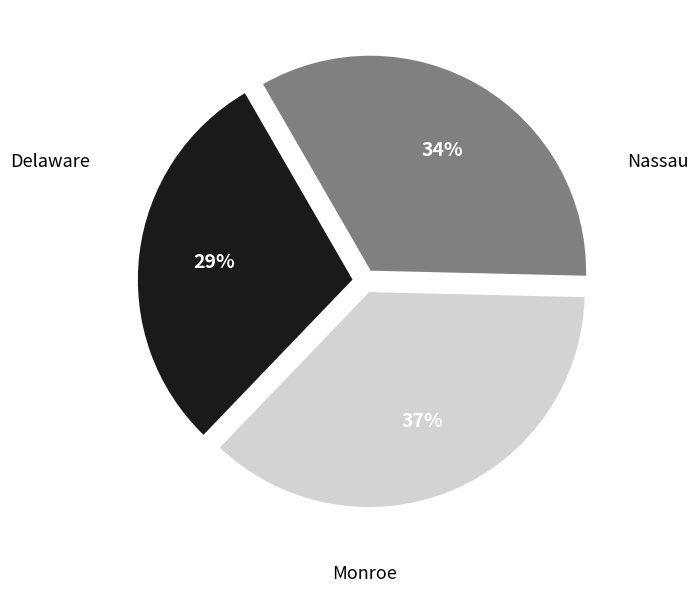

To the nearest percent, what is the average slice percentage?

33%